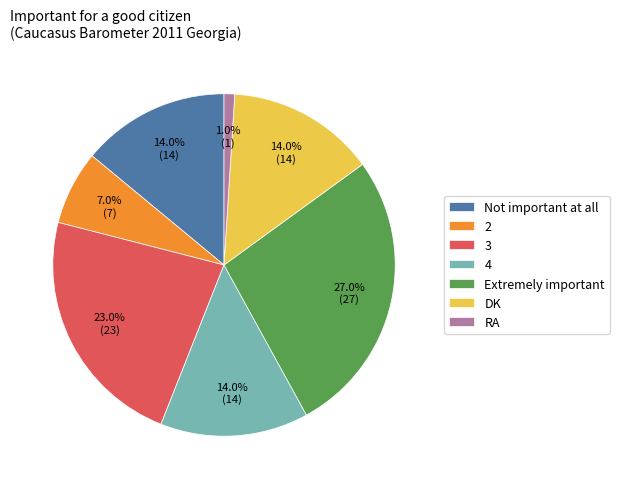

The Not important at all slice represents 14% of the pie. True or false?

True